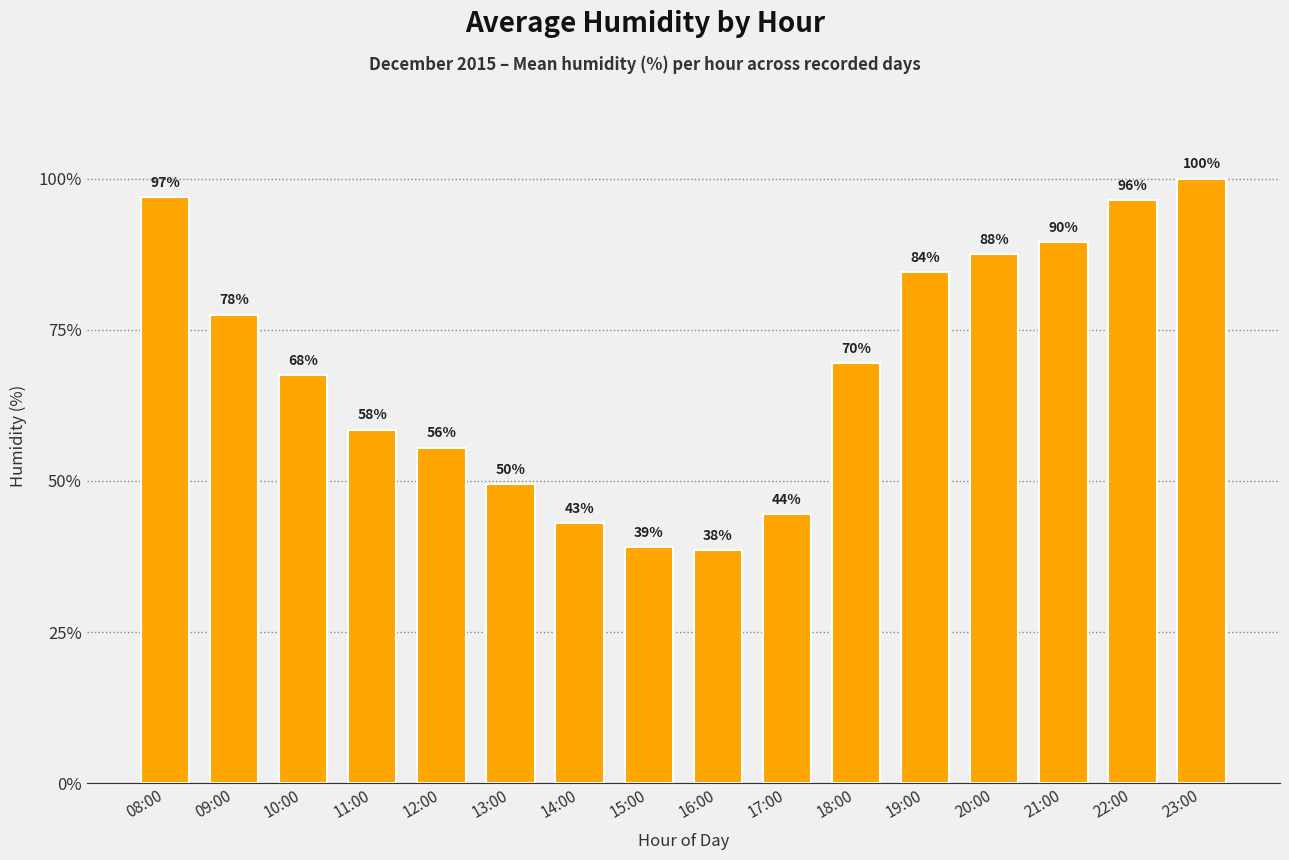

How many bars are there in total?

16